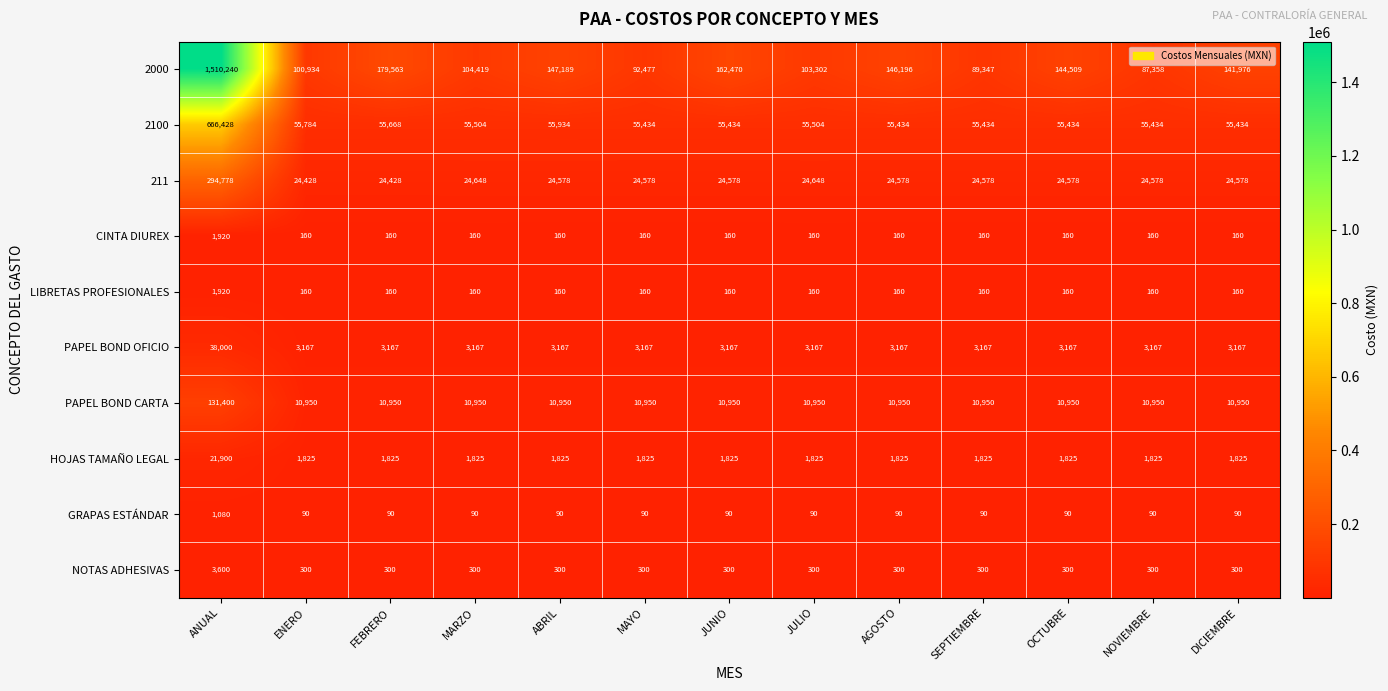

Which series has the largest total across all categories?

2000